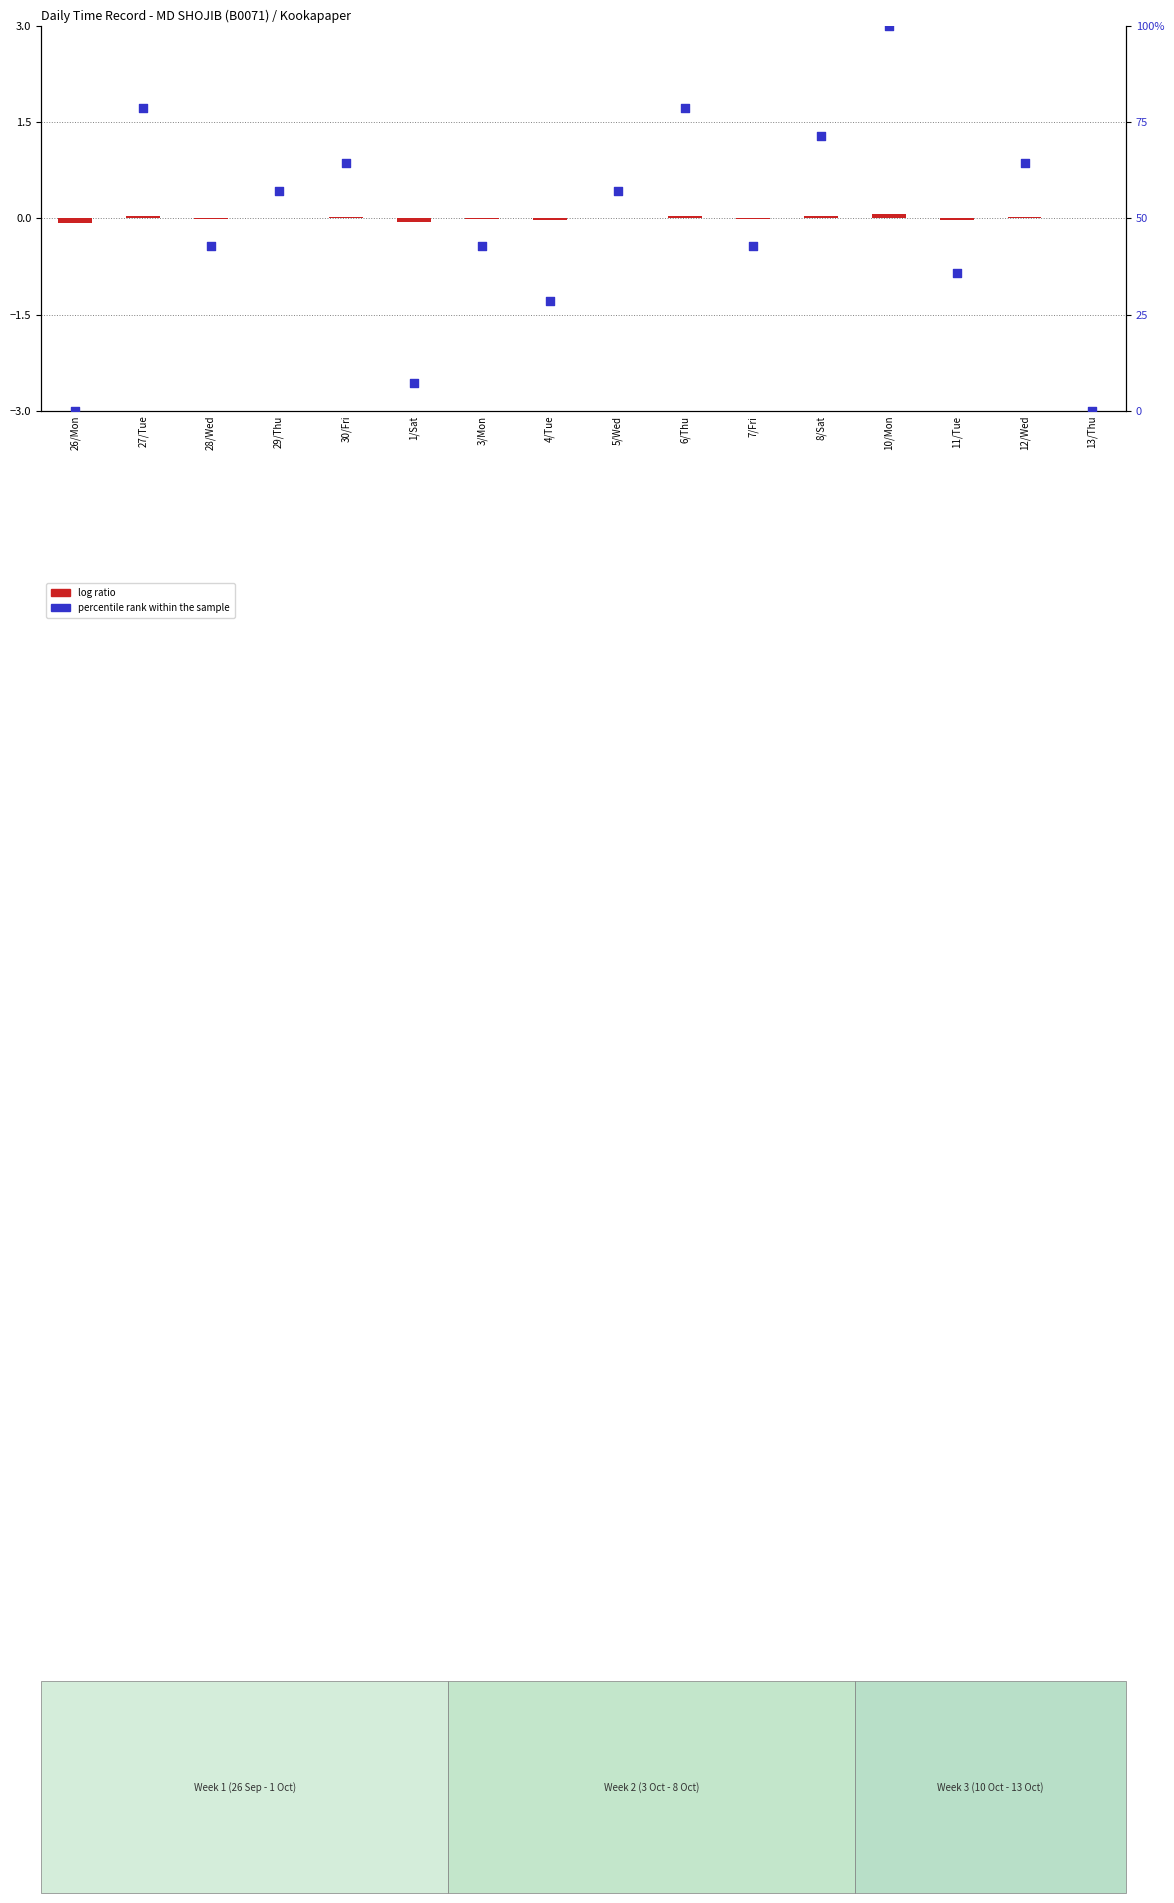

Is the value of log ratio at 5/Wed greater than the value of percentile rank within the sample at 8/Sat?

No